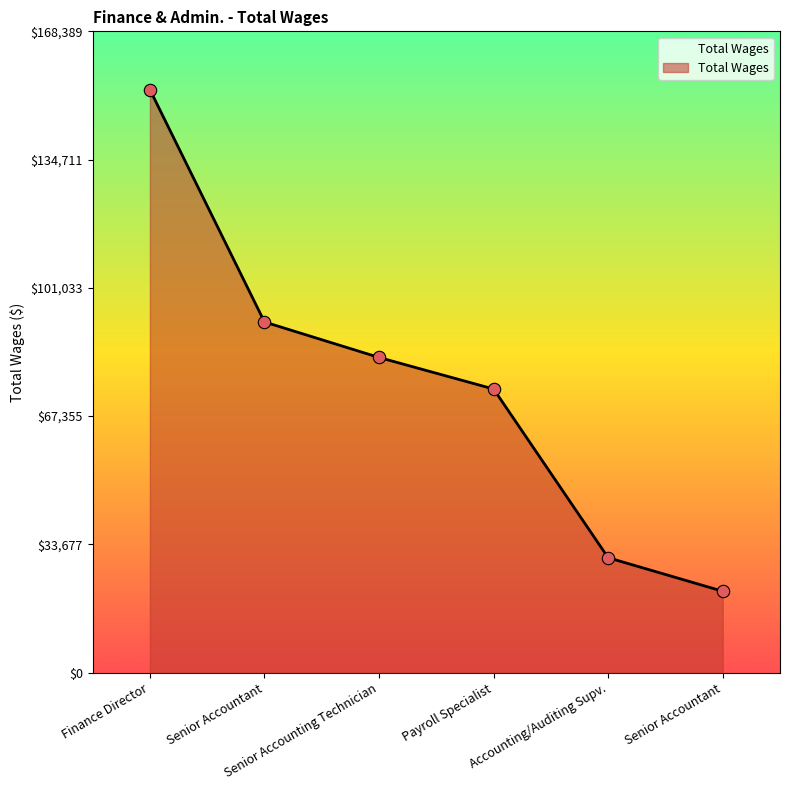

What is the change in value from Finance Director to Senior Accountant?

-131733